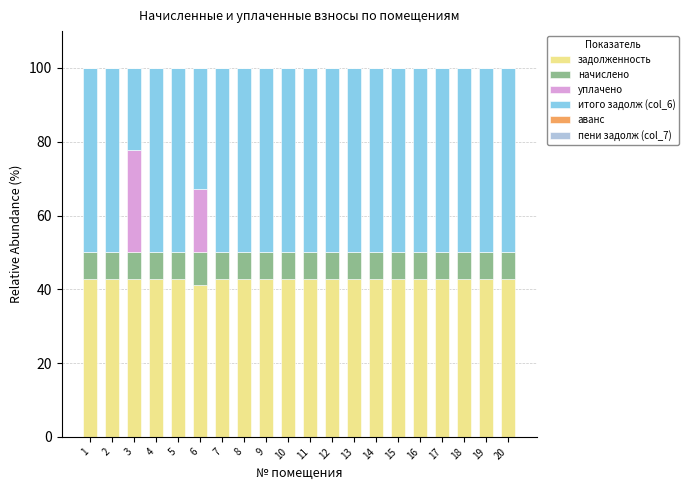

What is the maximum value for задолженность?

42.8